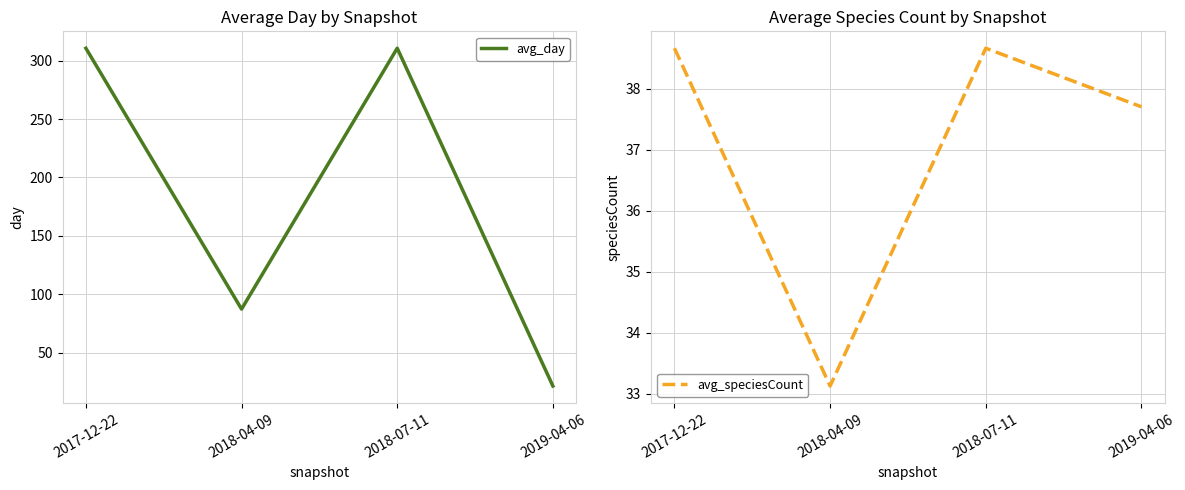

How many distinct data groups are displayed?

2